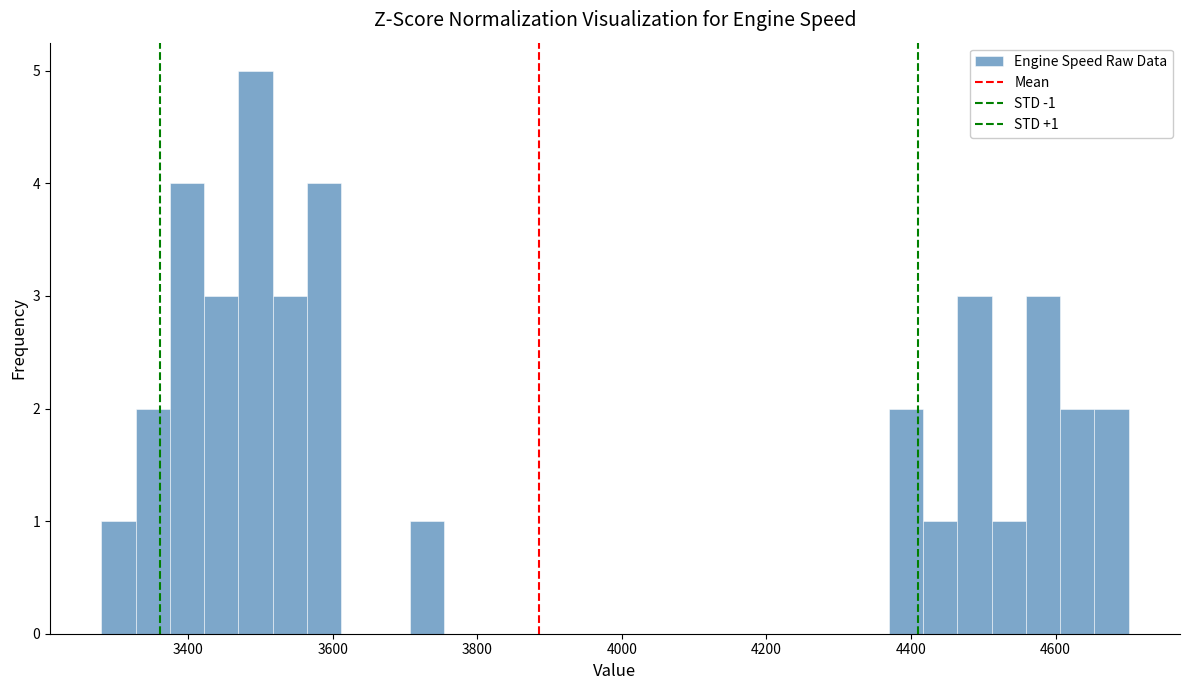

Around what value on the x-axis is the tallest bar? Give the approximate position of its centre, as read against the axis.

3500